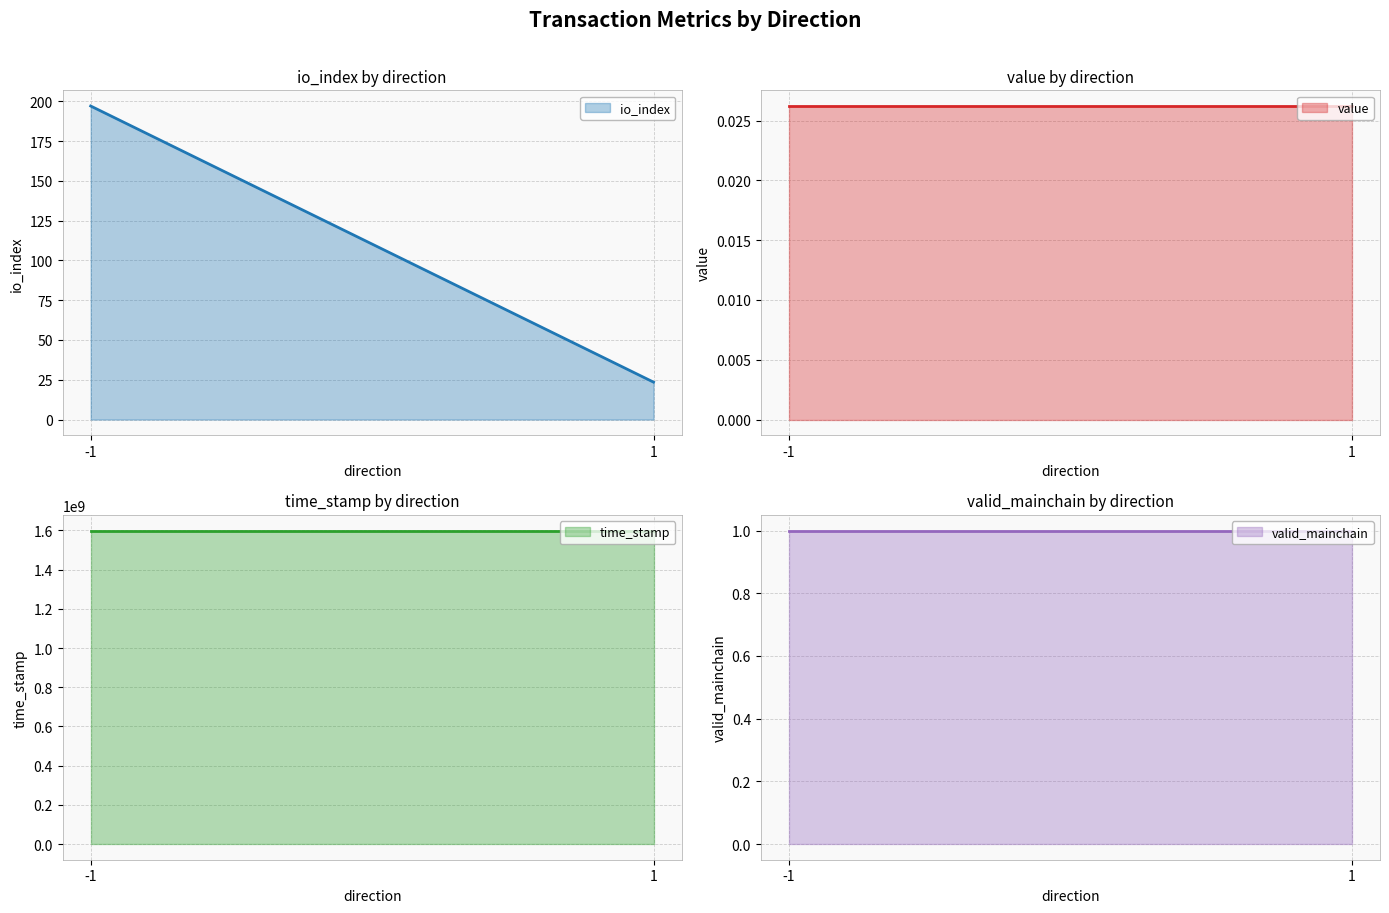

List the series in order of their peak value, lowest first.

value, valid_mainchain, io_index, time_stamp